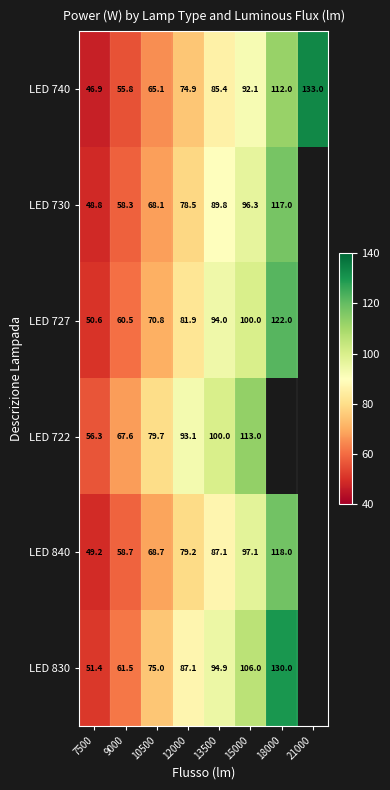

What is the difference between the highest and lowest values at 13500?

14.6